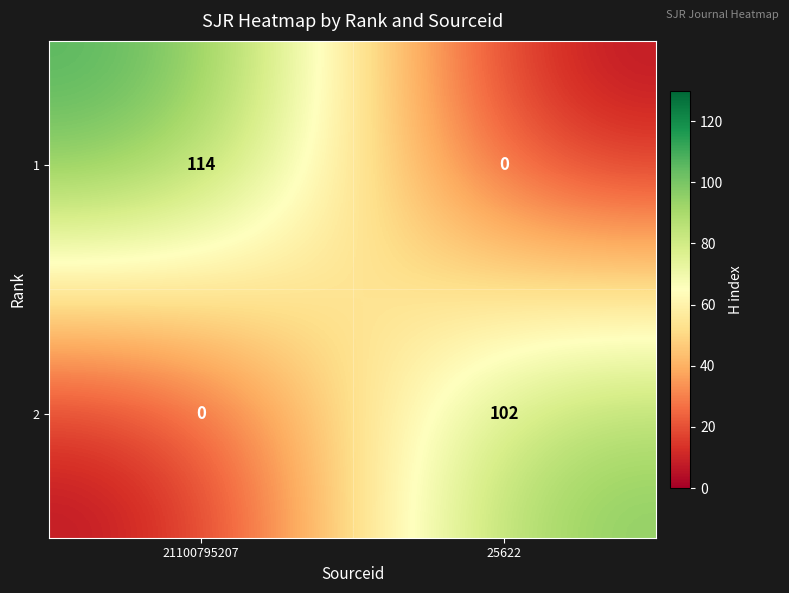

At which category is the sum across all series the highest?

21100795207